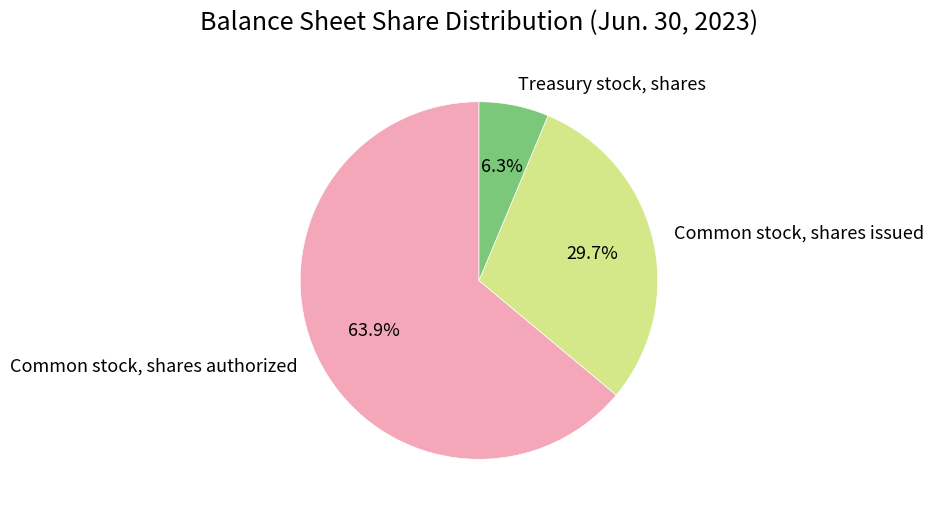

Do Common stock, shares authorized and Treasury stock, shares together represent more than half of the pie?

Yes